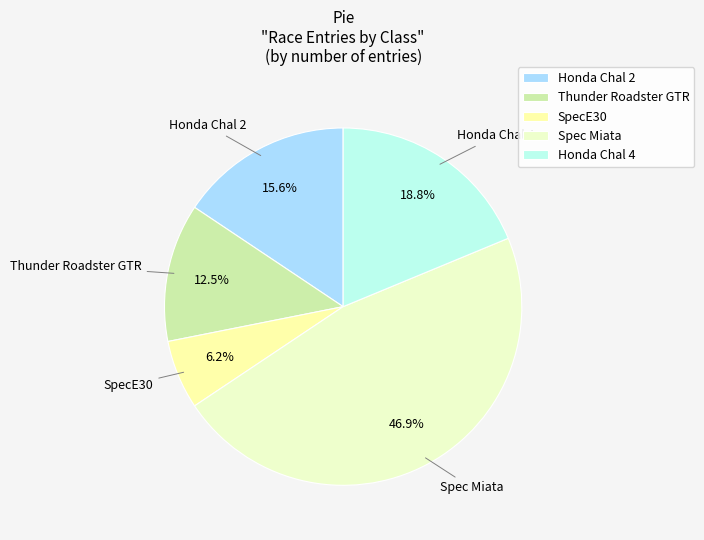

True or false: Honda Chal 2 accounts for 6% of the total.

False